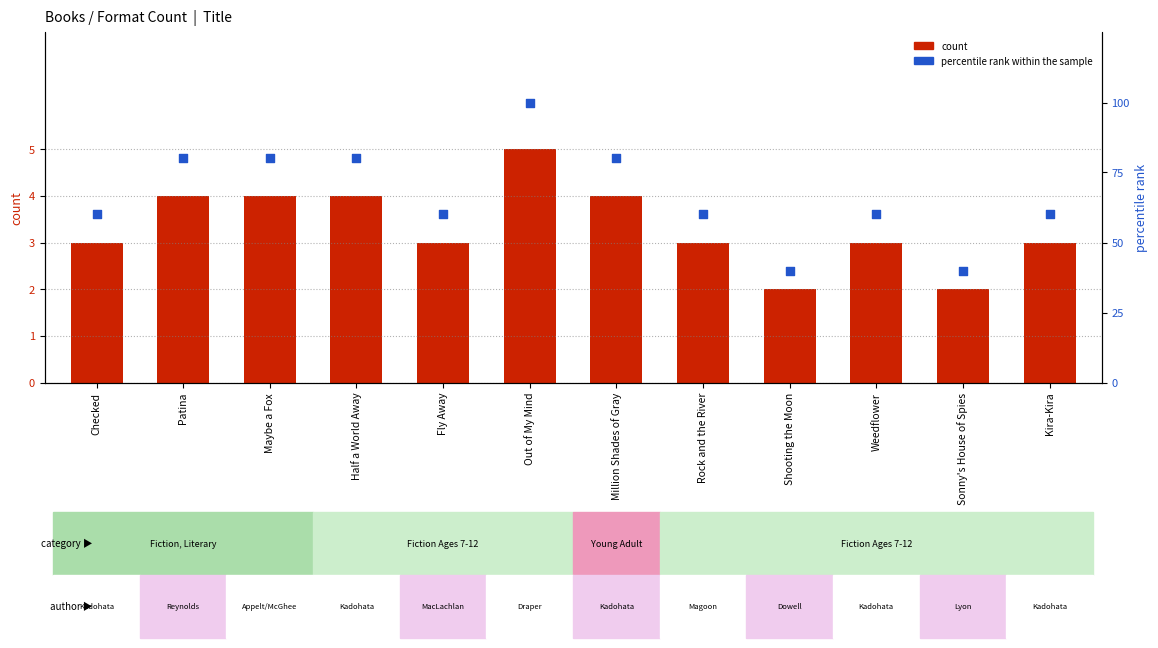

Which series reaches the minimum Y coordinate?

count